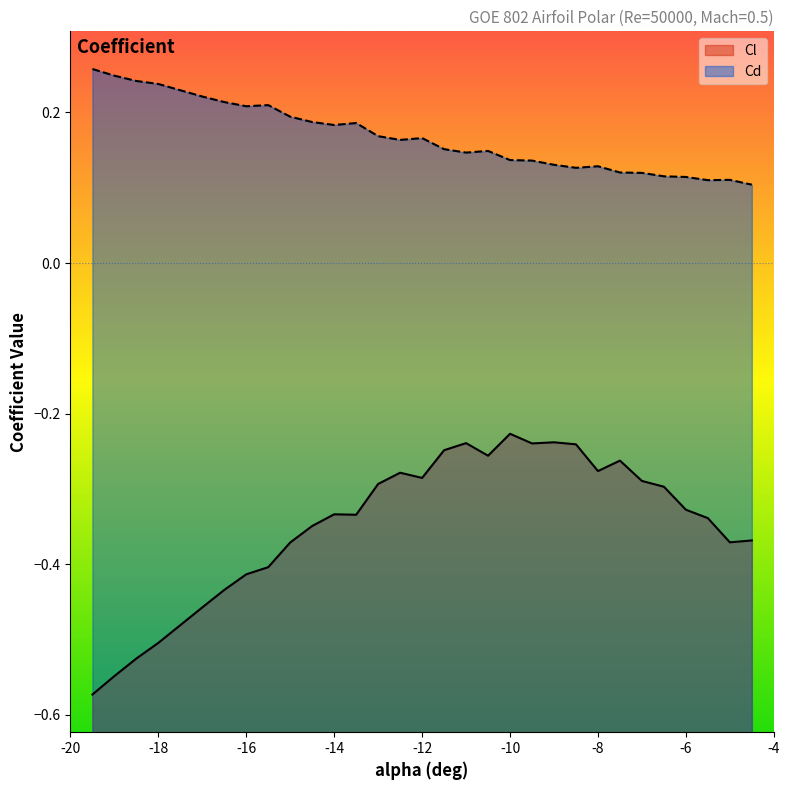

Which series has the largest total across all categories?

Cd